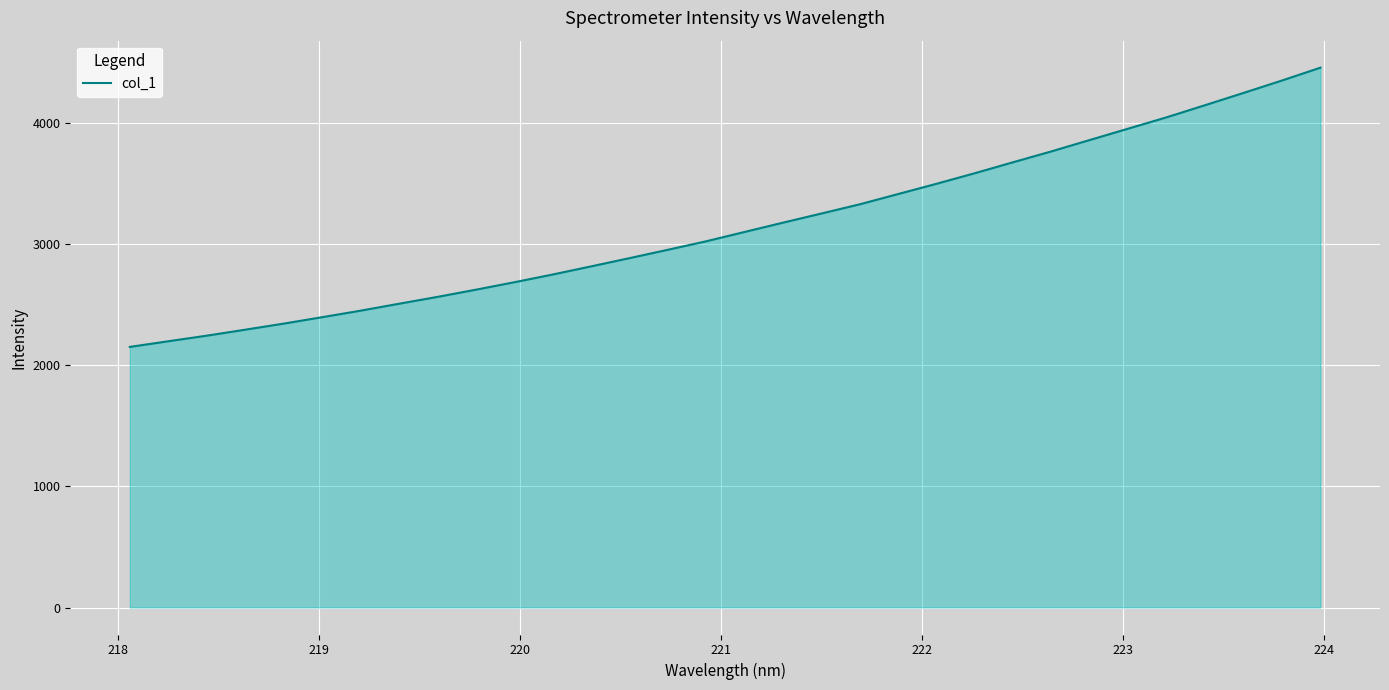

What is the maximum value shown in the chart?

4460.5